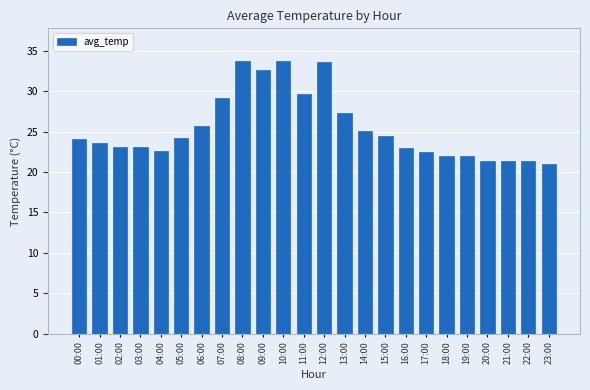

What is the label of the 7th bar from the right?

17:00